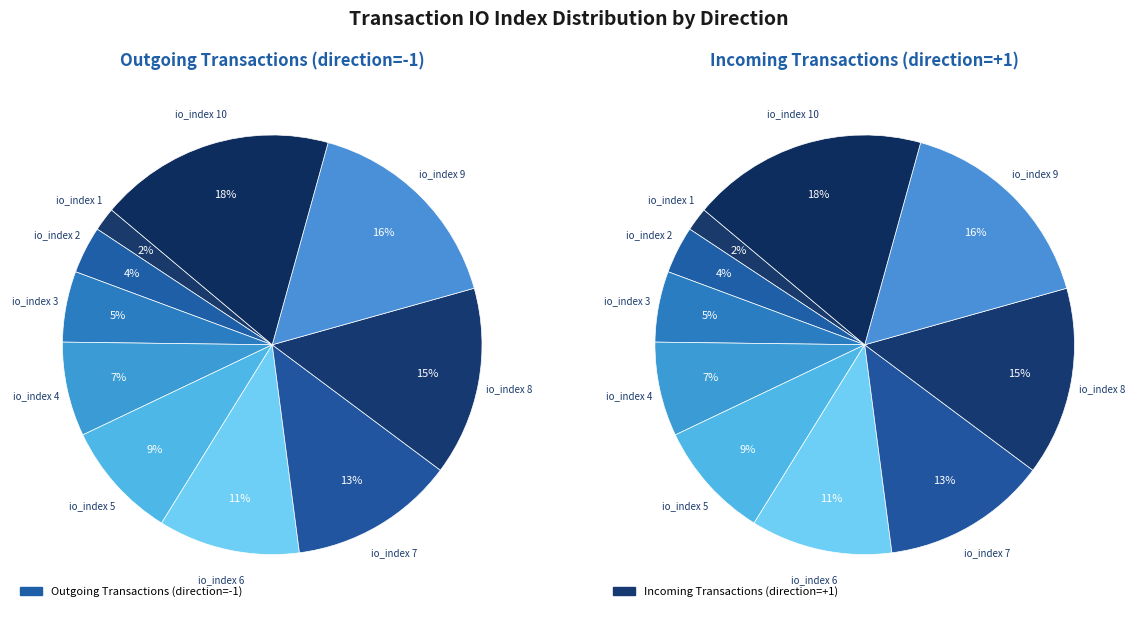

Which slice is the largest?

10